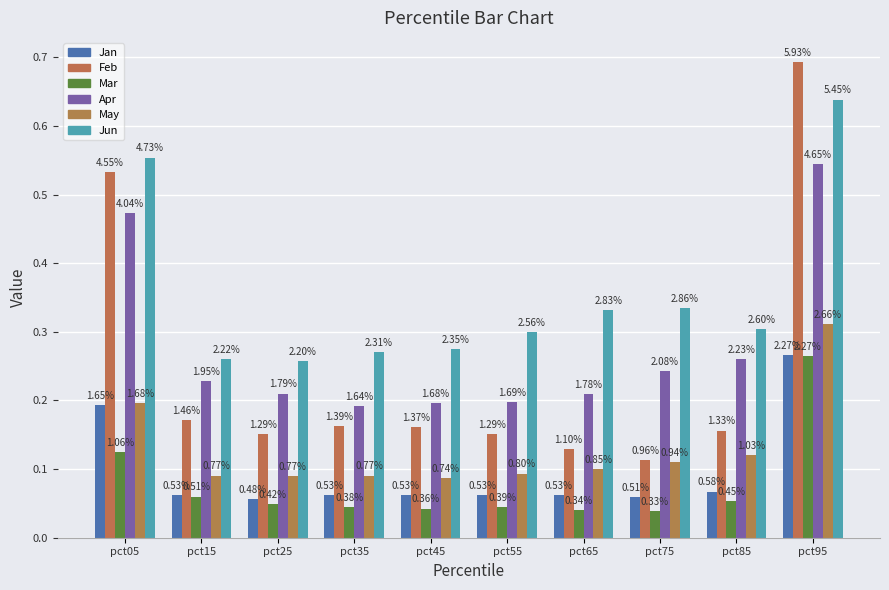

At pct75, list the series in order from smallest to largest.

Mar, Jan, May, Feb, Apr, Jun